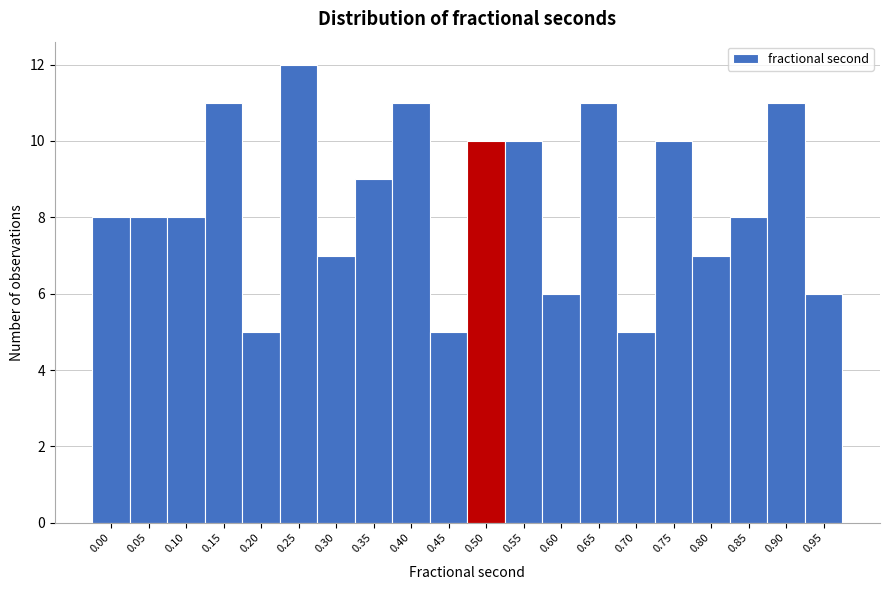

Reading right to left, transcribe all the data shown in this chart.

6	11	8	7	10	5	11	6	10	10	5	11	9	7	12	5	11	8	8	8